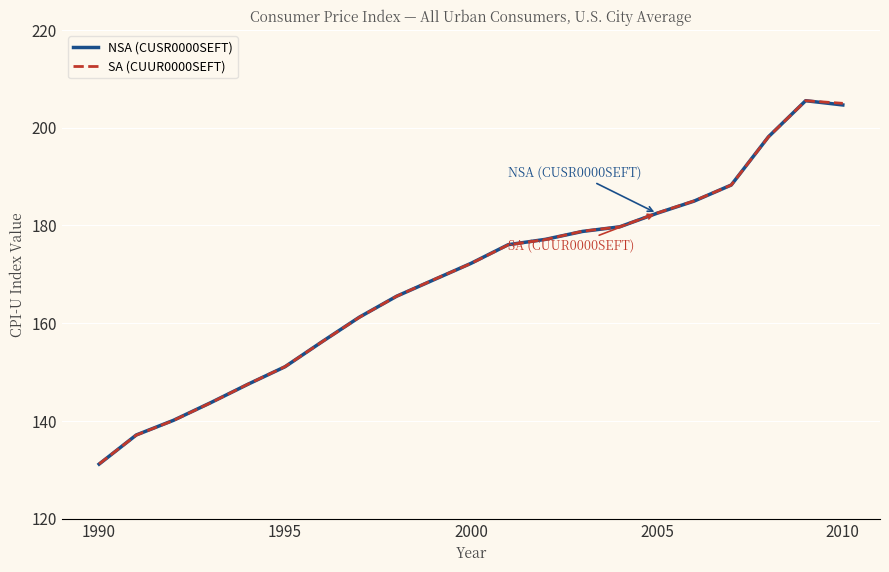

What is the minimum value for SA (CUUR0000SEFT)?

131.2